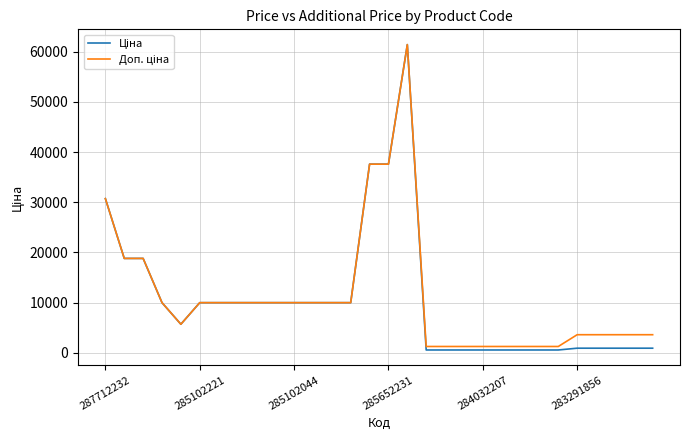

True or false: Ціна and Доп. ціна intersect in this chart.

False